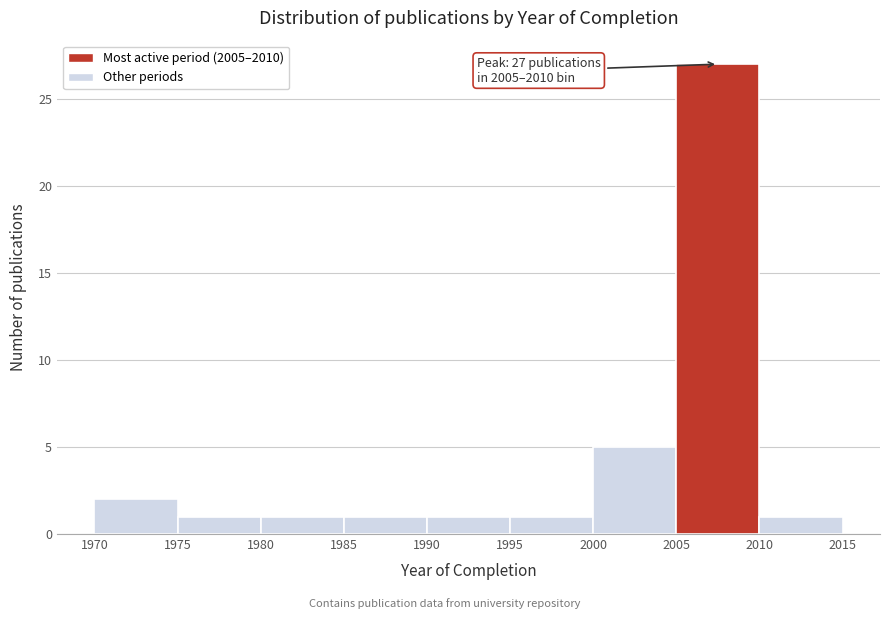

Which range on the x-axis has the tallest bar?

2005 to 2010